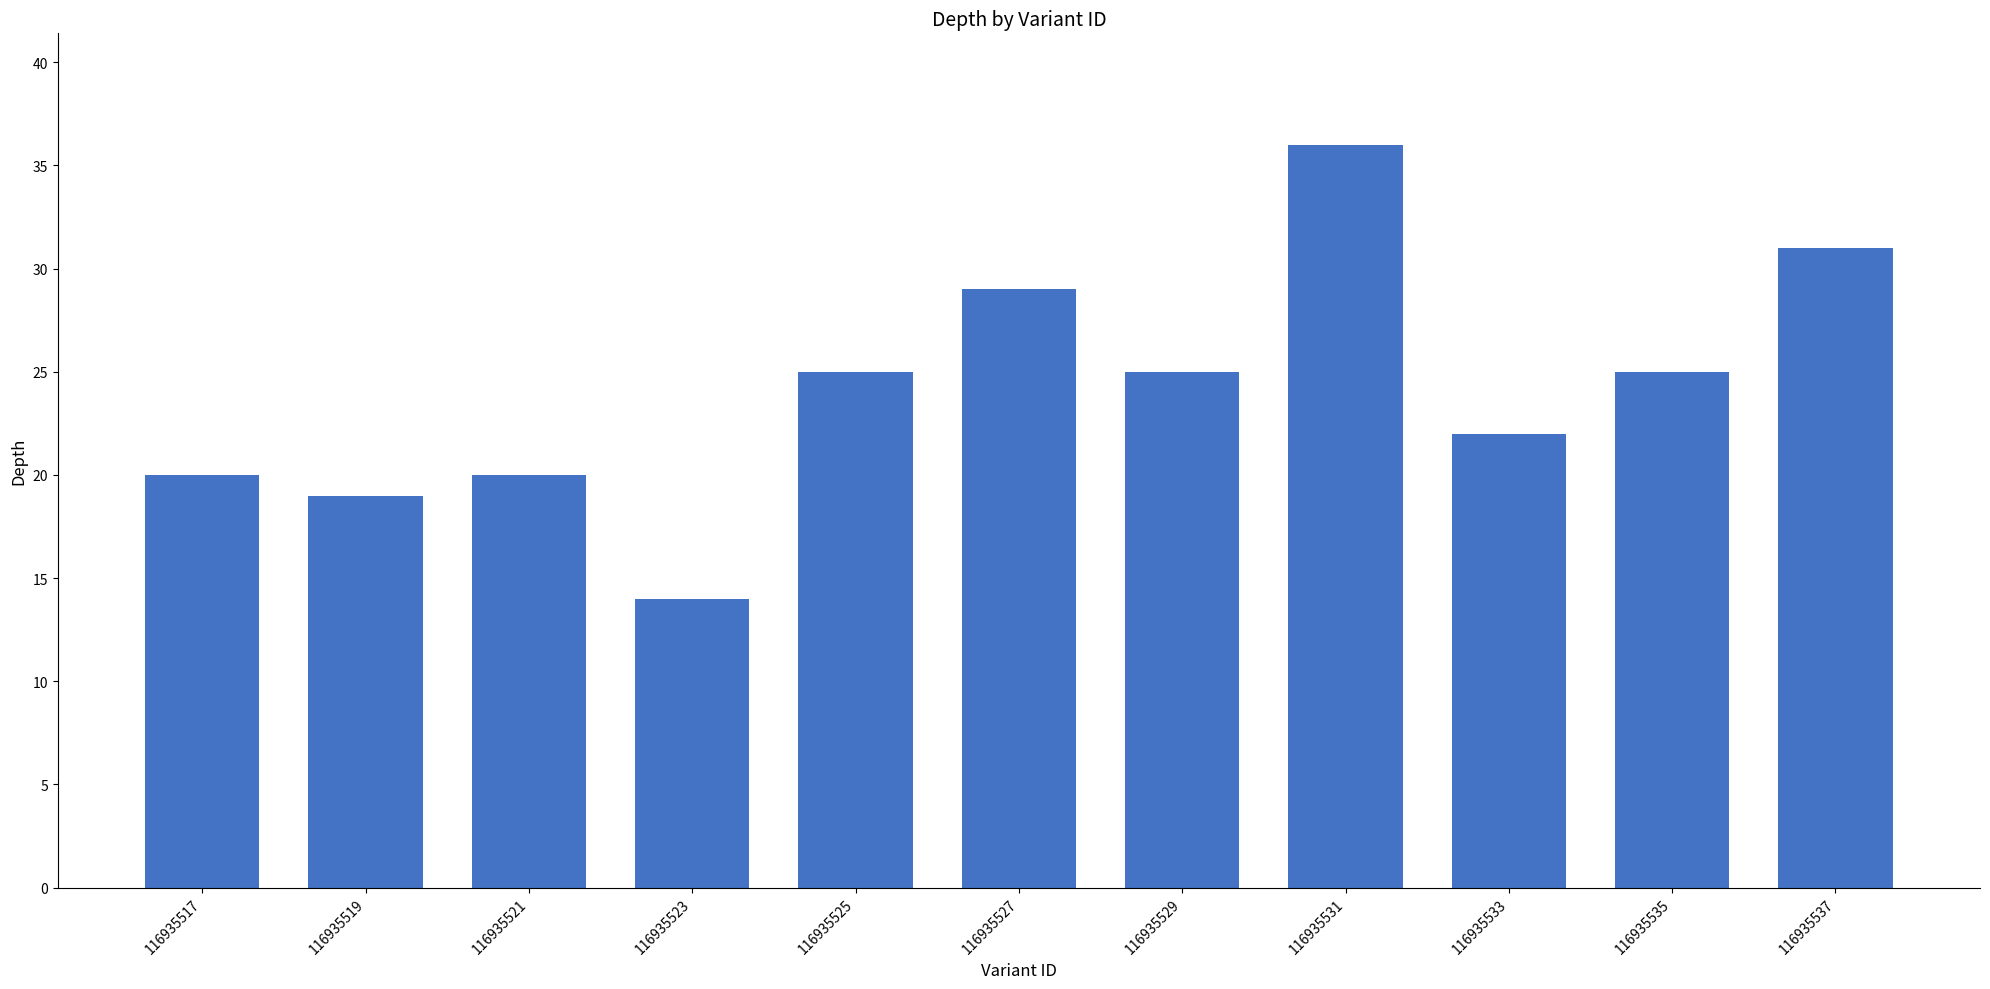

Read the value at 116935531, to the nearest 10.

40